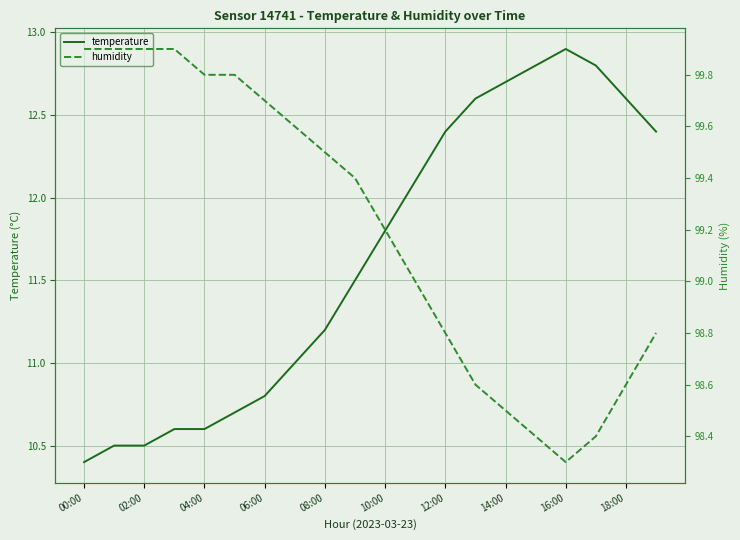

What is the minimum value shown in the chart?

10.4